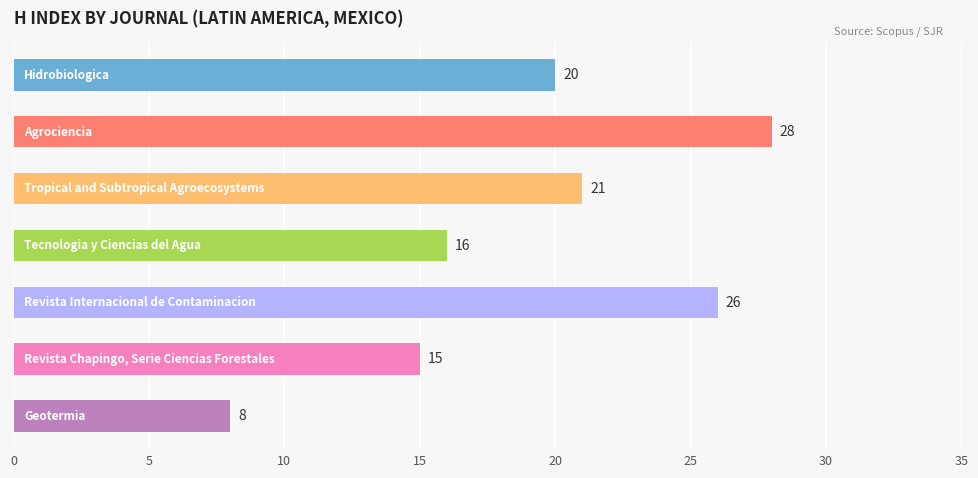

What is the value of the 6th bar from the top?

15